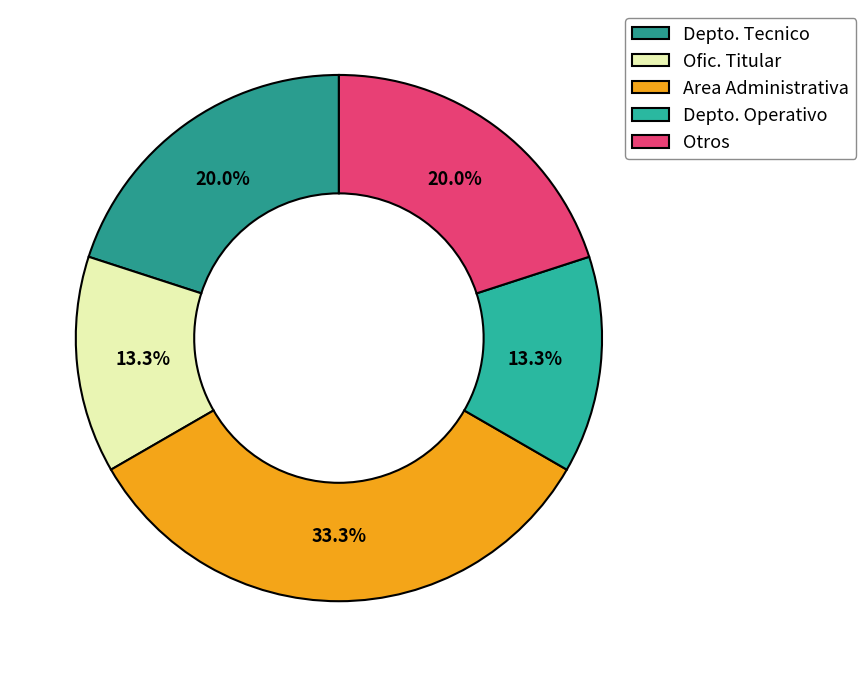

To the nearest percent, what portion does Ofic. Titular represent?

13%